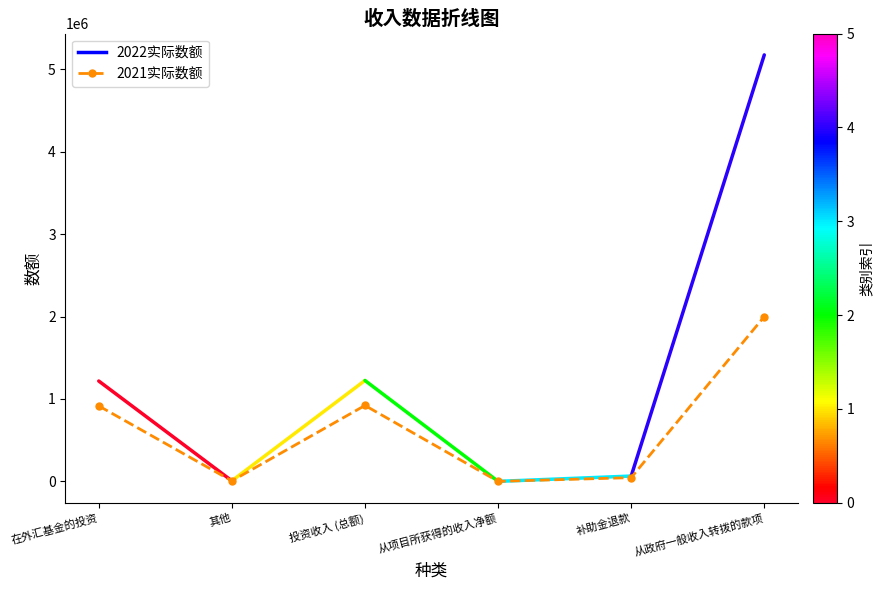

Count the number of categories in the chart.

6